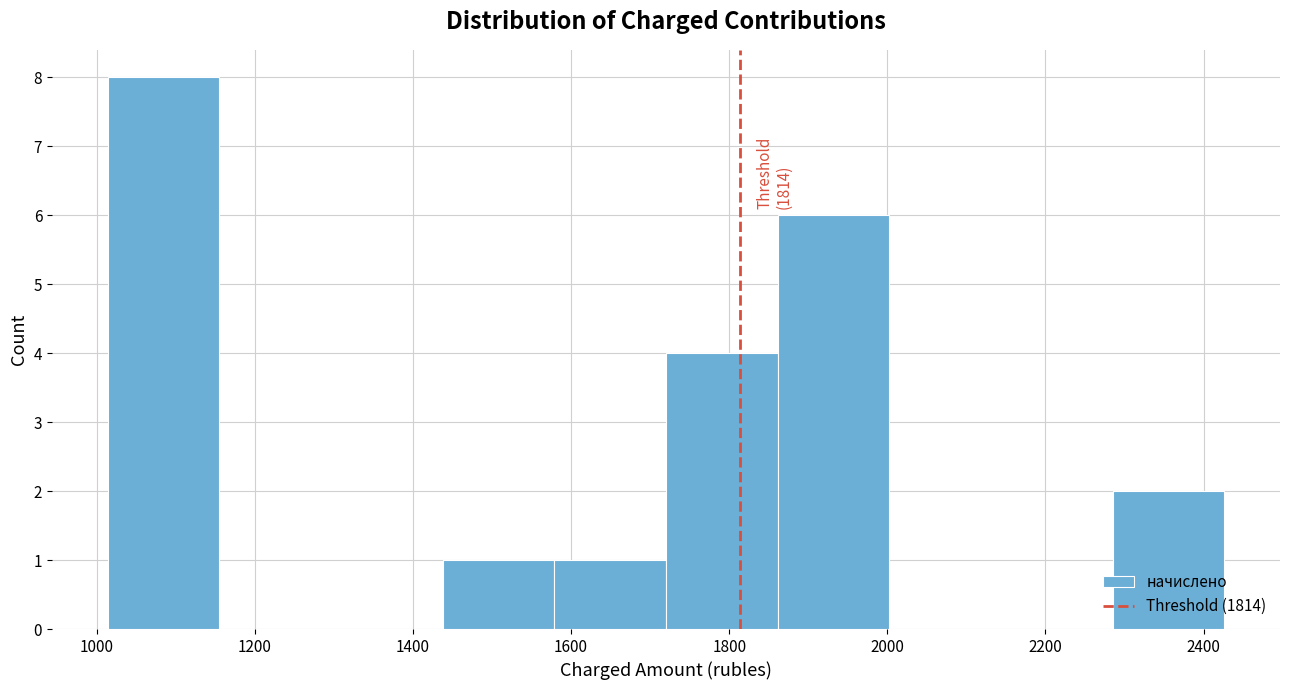

Which range on the x-axis has the tallest bar?

1020 to 1160